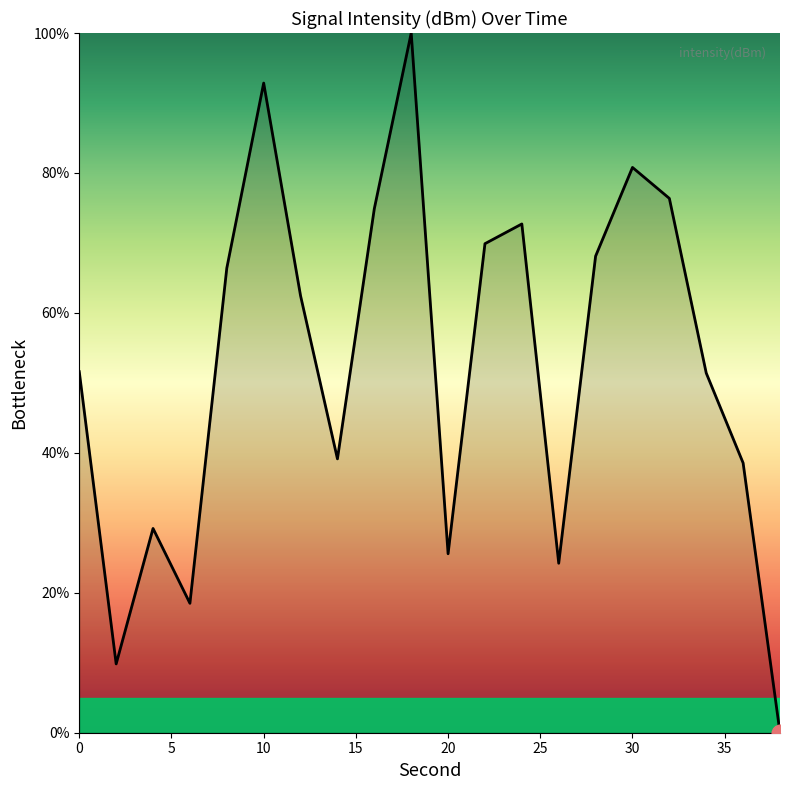

How many series are shown in this chart?

1